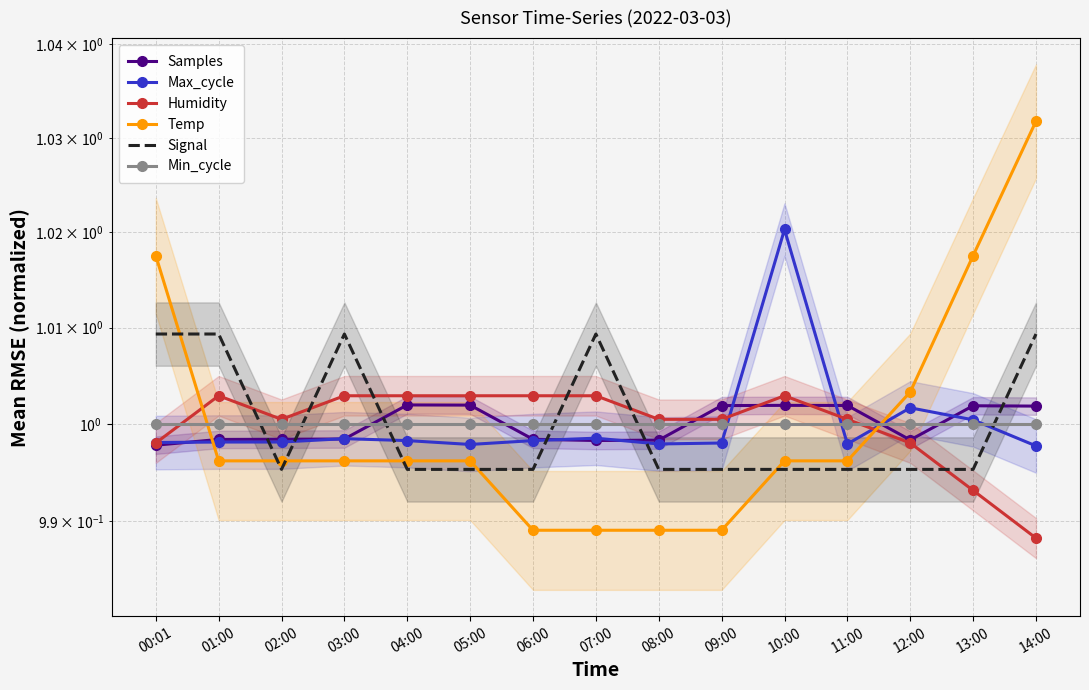

How many data points in Humidity are less than 1?

4